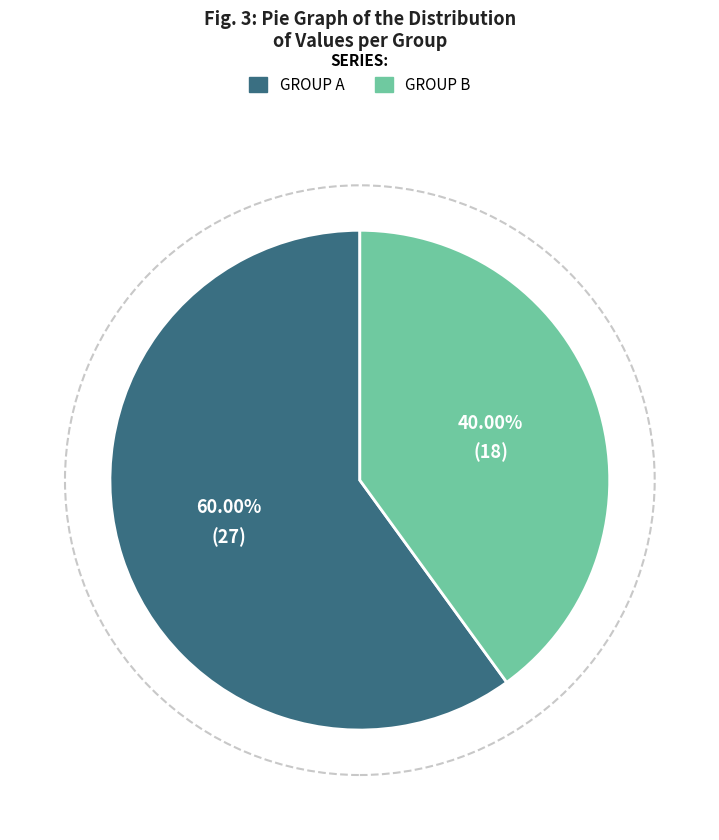

To the nearest percent, what is the average slice percentage?

50%